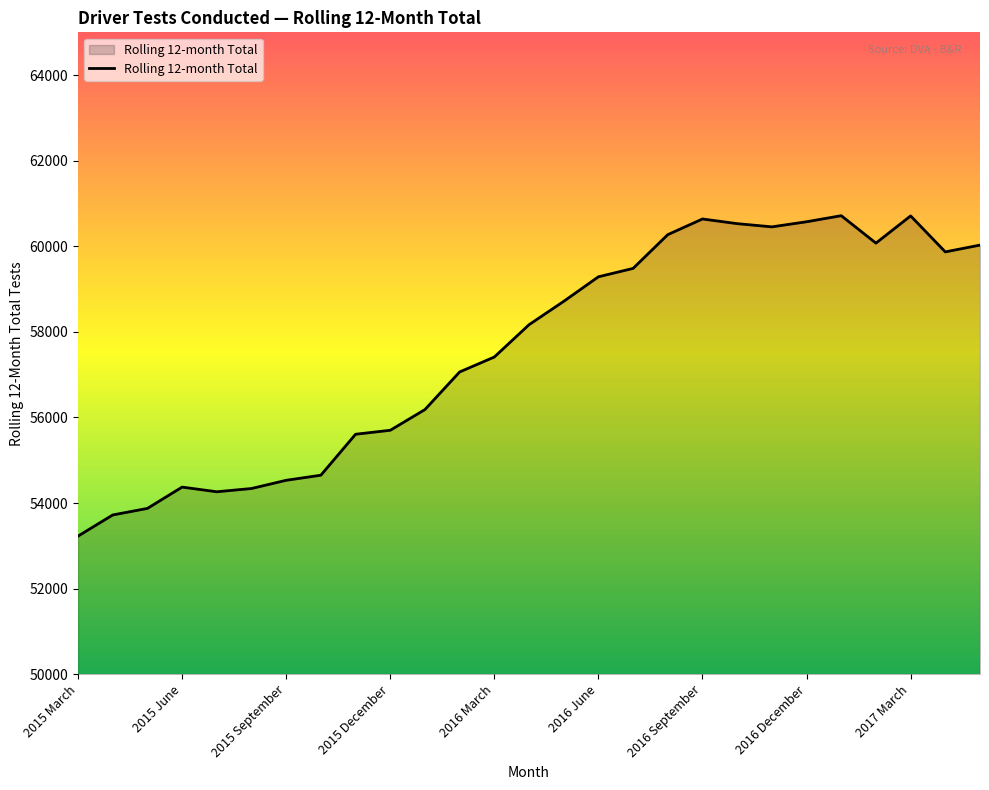

What is the difference between the maximum and minimum values?

7488